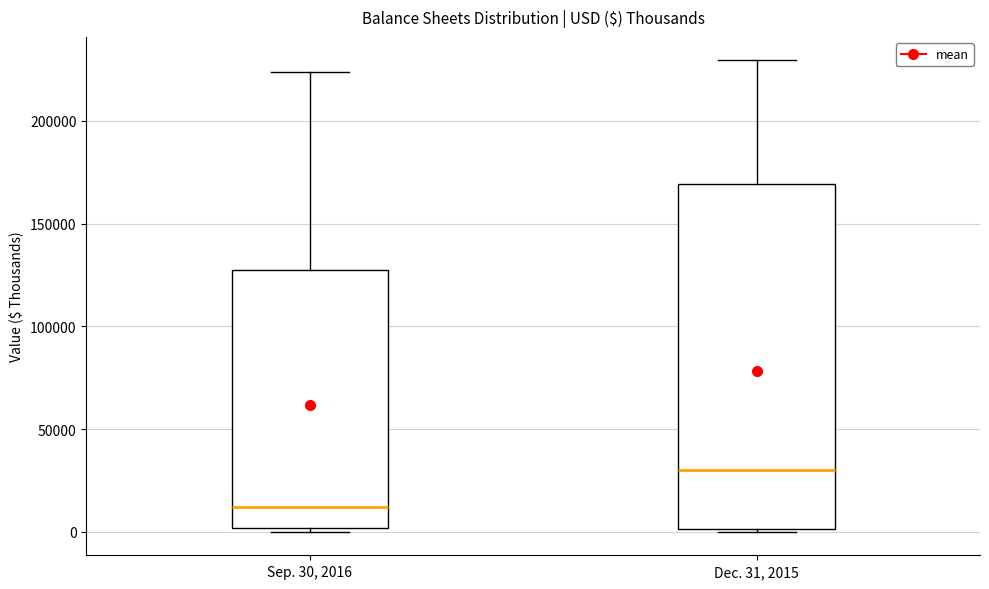

Reading left to right, read every box against the y-axis: the position of its median line, the range the box covers, and the ends of its whiskers. The values are not printed on the chart, so give them approximately, as read against the axis.

Sep. 30, 2016: median 10000, box 0 to 130000, whiskers 0 (just below the box's lower edge) to 225000
Dec. 31, 2015: median 30000, box 0 to 170000, whiskers 0 (just below the box's lower edge) to 230000